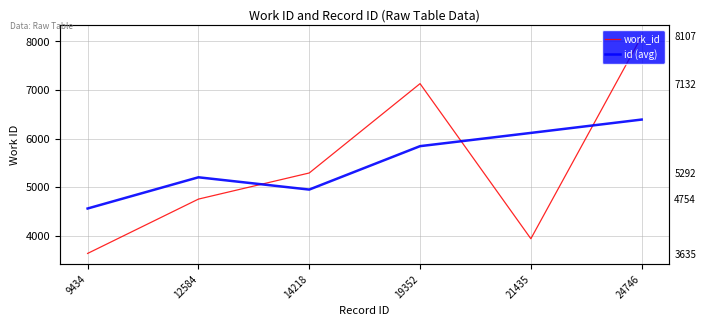

How many times do work_id and id (avg) cross each other?

3